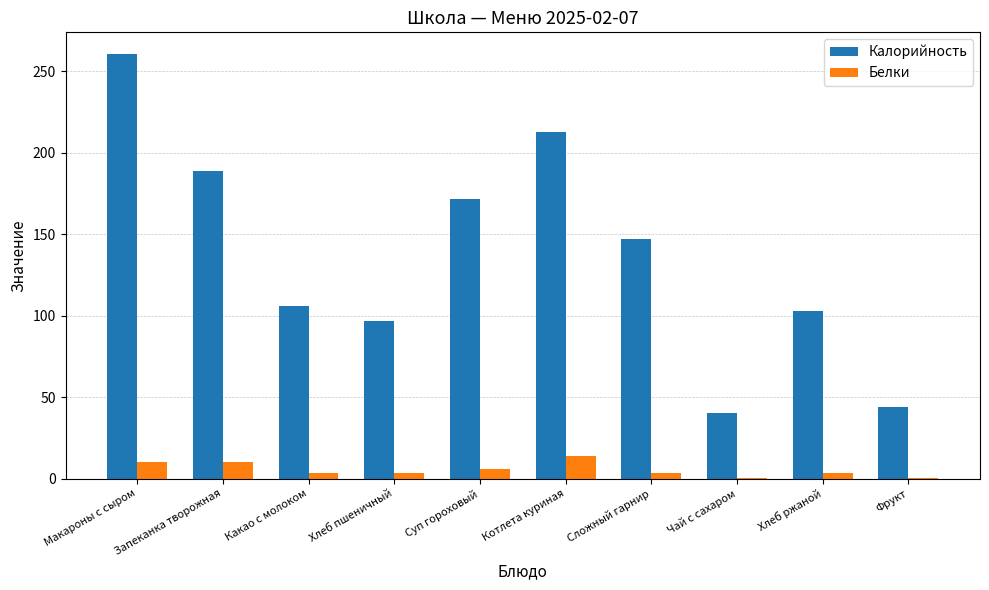

Between Суп гороховый and Чай с сахаром, which series saw the biggest shift?

Калорийность